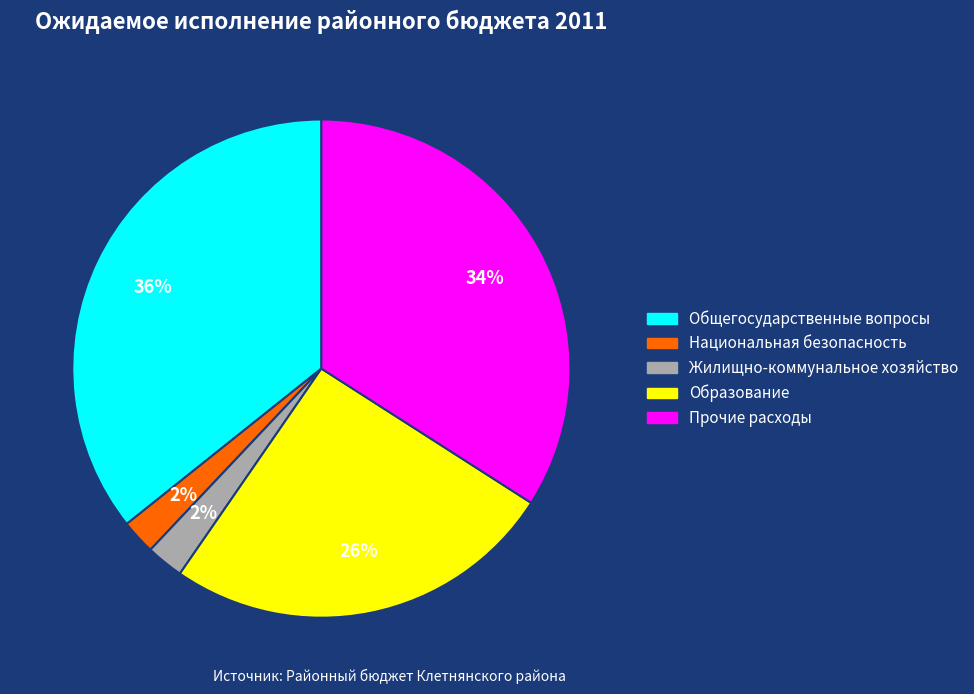

Is there any slice that represents more than half of the pie?

No